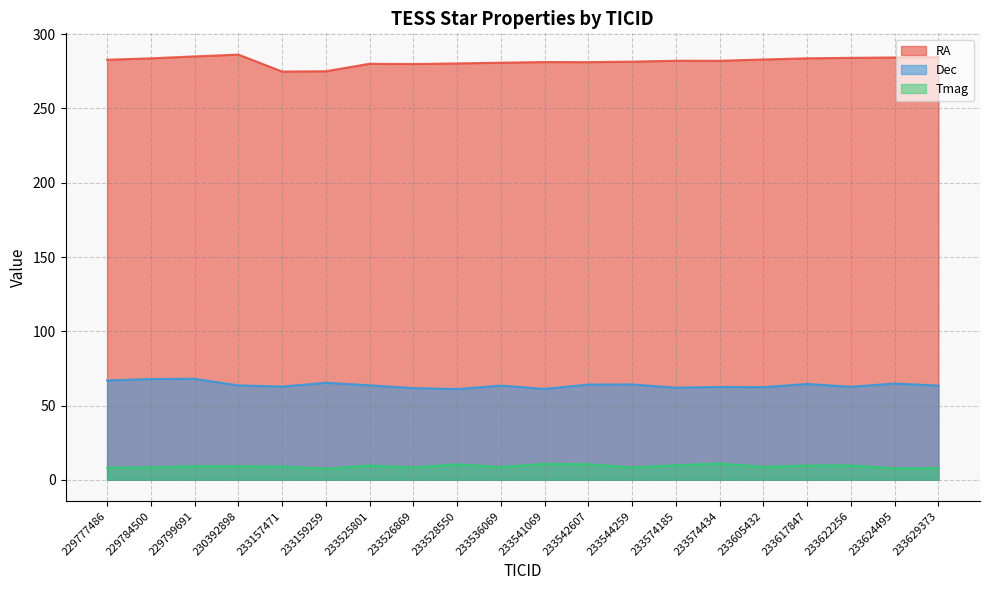

Reading left to right, transcribe all the data shown in this chart.

RA: 282.8	283.8	285.1	286.3	274.9	275.1	280.1	280.0	280.4	280.8	281.3	281.2	281.6	282.2	282.1	283.0	283.8	284.1	284.3	284.6
Dec: 66.9	67.8	68.0	63.5	62.8	65.3	63.6	61.7	61.1	63.4	61.2	64.1	64.2	62.1	62.5	62.4	64.5	62.6	64.8	63.4
Tmag: 8.2	8.4	9.2	9.2	8.9	7.5	9.6	8.3	10.4	8.6	10.7	10.5	8.3	9.8	11.0	8.7	9.6	9.7	7.7	7.9